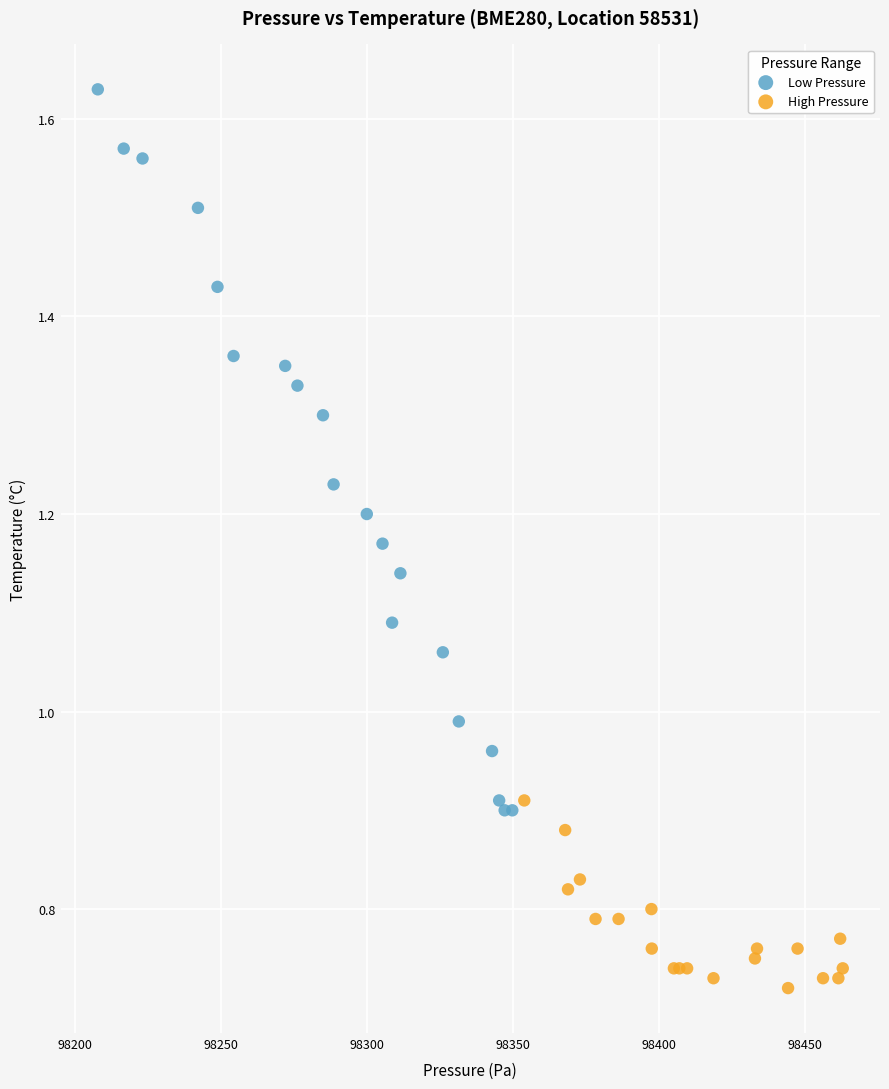

Which series reaches the maximum Y coordinate?

Low Pressure